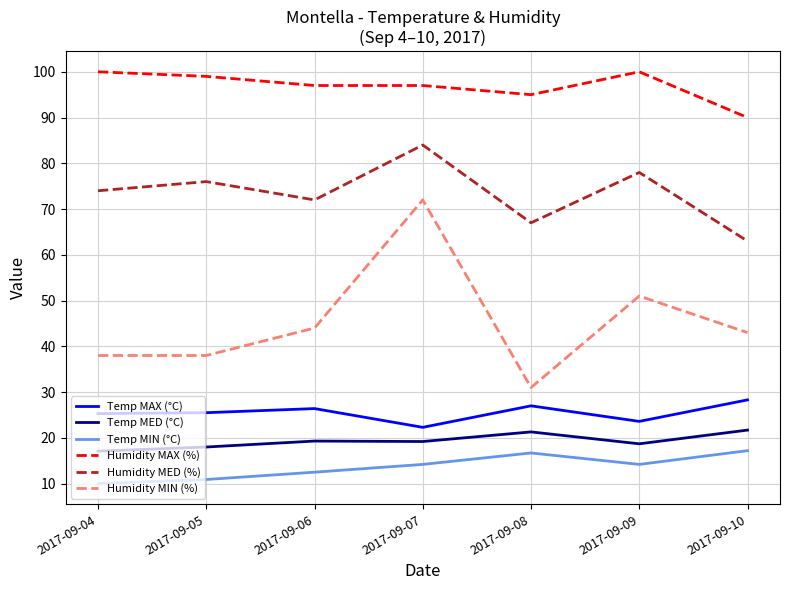

Is the value of Temp MED (°C) at 2017-09-10 greater than the value of Humidity MIN (%) at 2017-09-09?

No